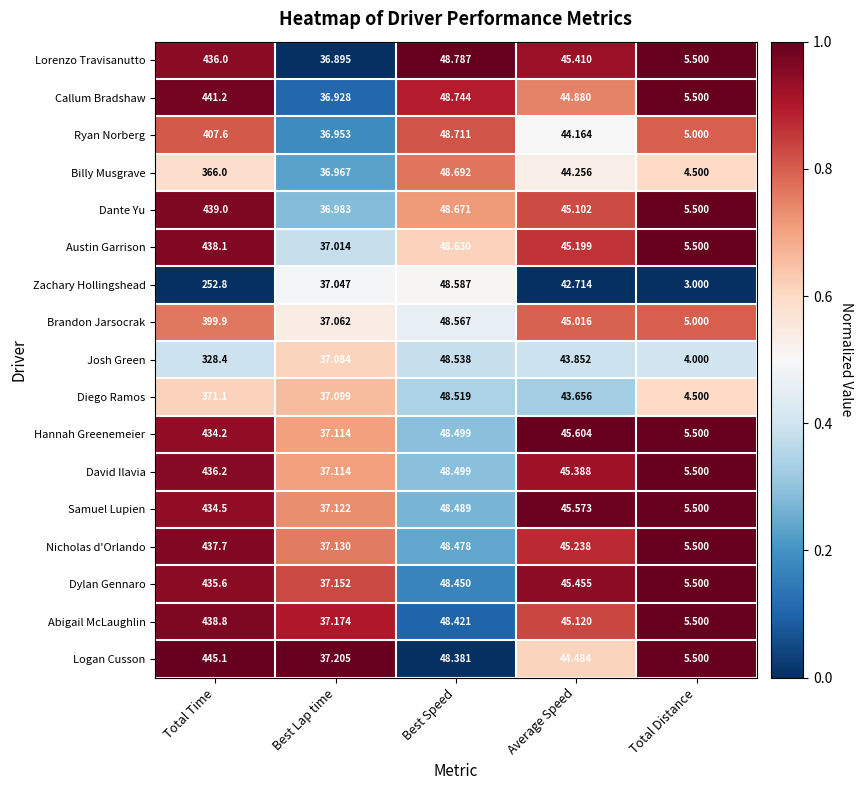

Which series changed the most between Best Lap time and Best Speed?

Lorenzo Travisanutto